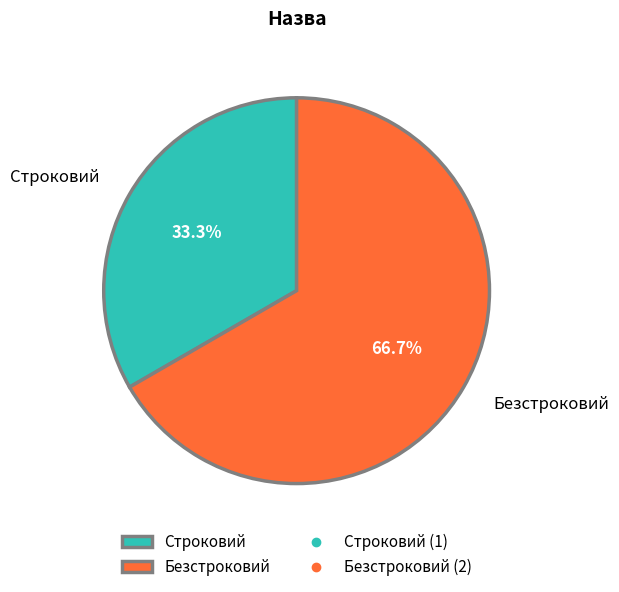

To the nearest percent, what portion does Строковий represent?

33%